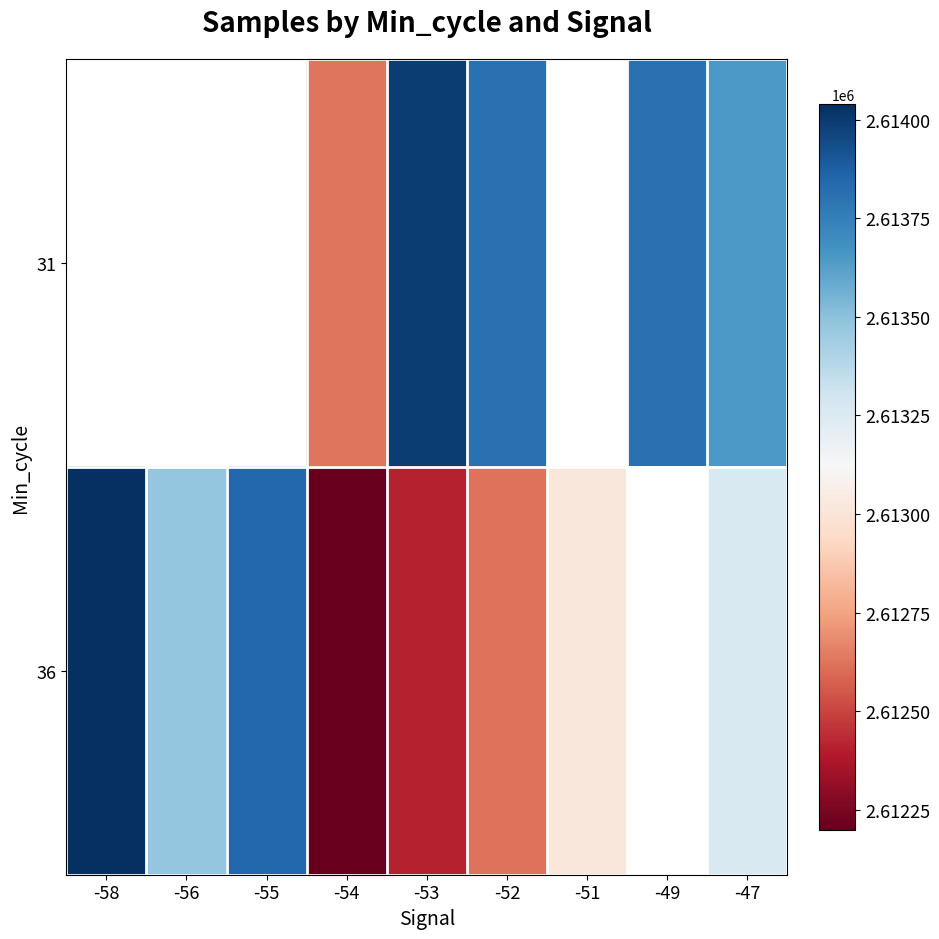

Is the value of 31 at -47 greater than the value of 36 at -49?

No